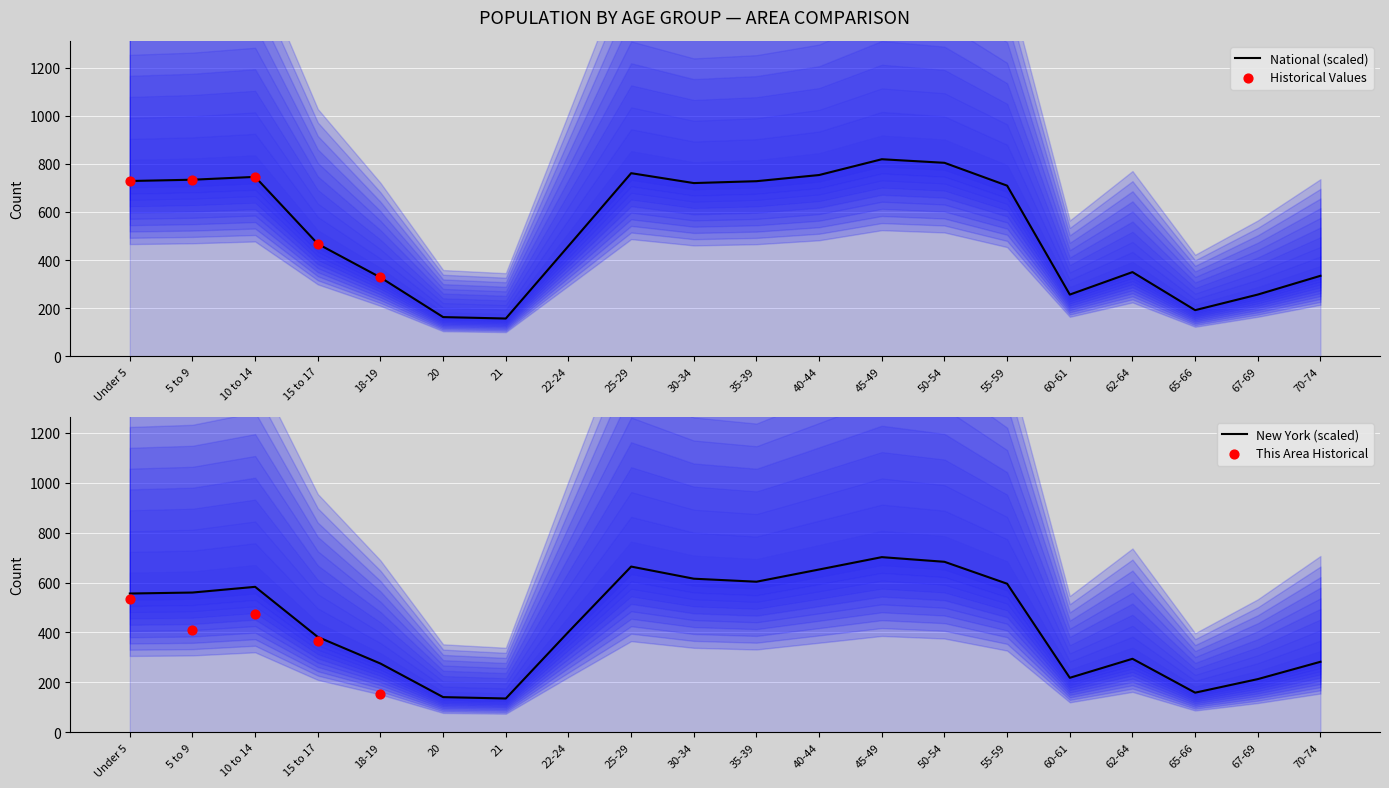

Which series contains the lowest Y value?

New York